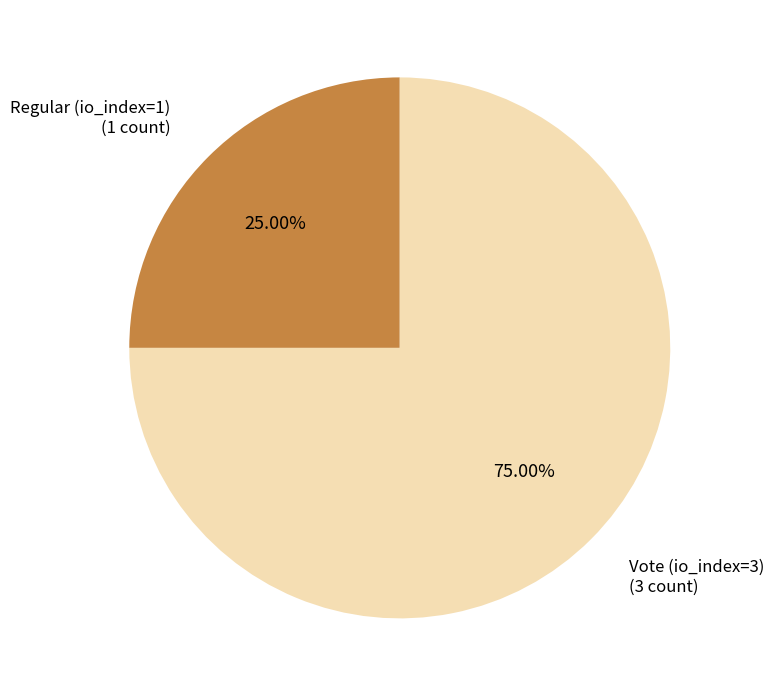

Does Vote (io_index=3) account for over 50% of the chart?

Yes